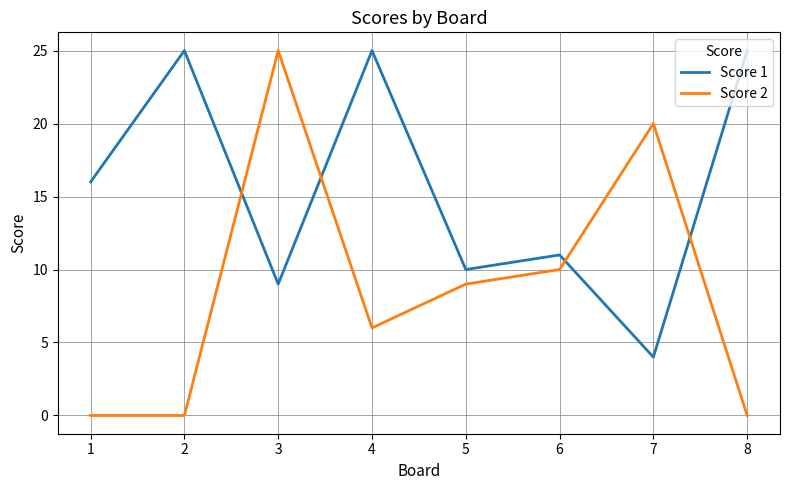

What is the difference between the maximum and minimum values in the Score 2 series?

25